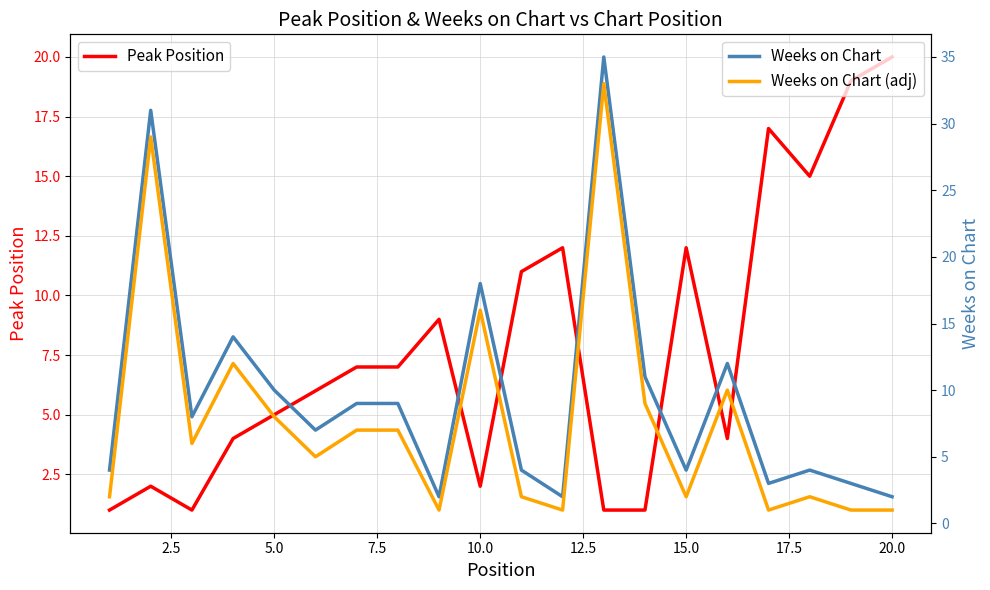

List the series in order of their peak value, lowest first.

Peak Position, Weeks on Chart (adj), Weeks on Chart